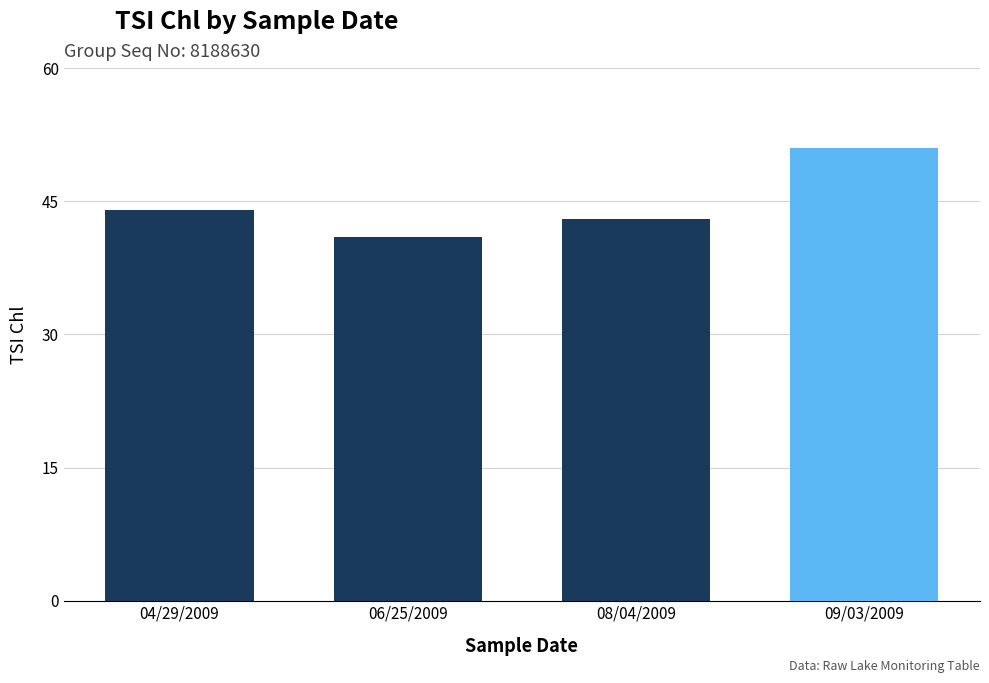

Rank the categories by value from highest to lowest.

09/03/2009, 04/29/2009, 08/04/2009, 06/25/2009